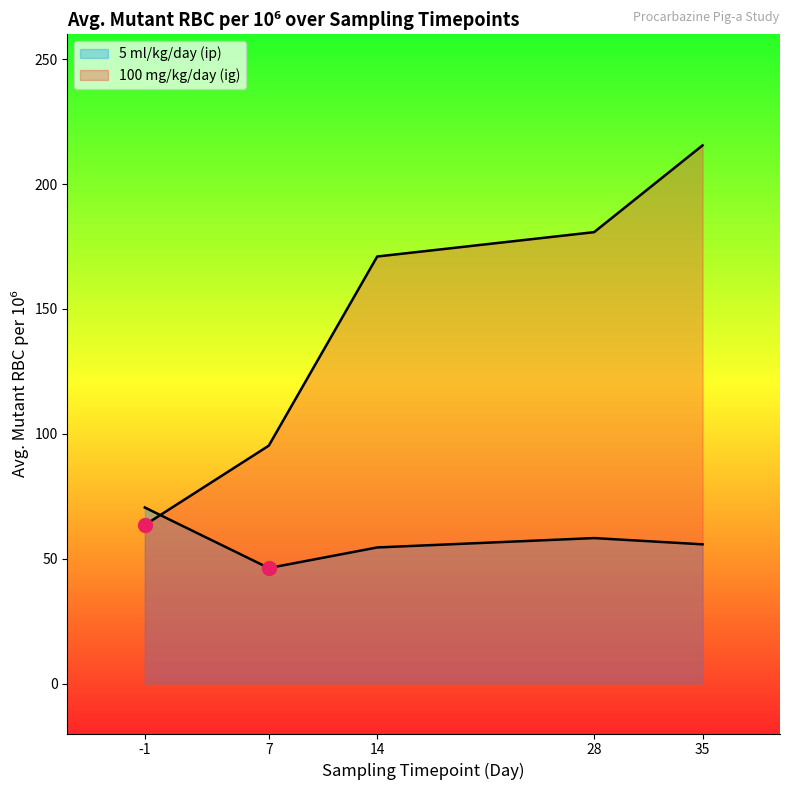

Does the chart have visible grid lines?

No